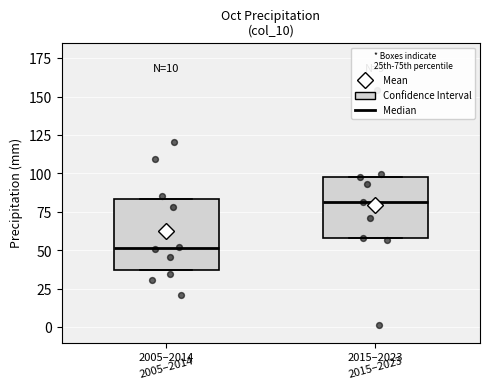

Which box is the tallest, from its lower edge to its upper edge?

2005–2014